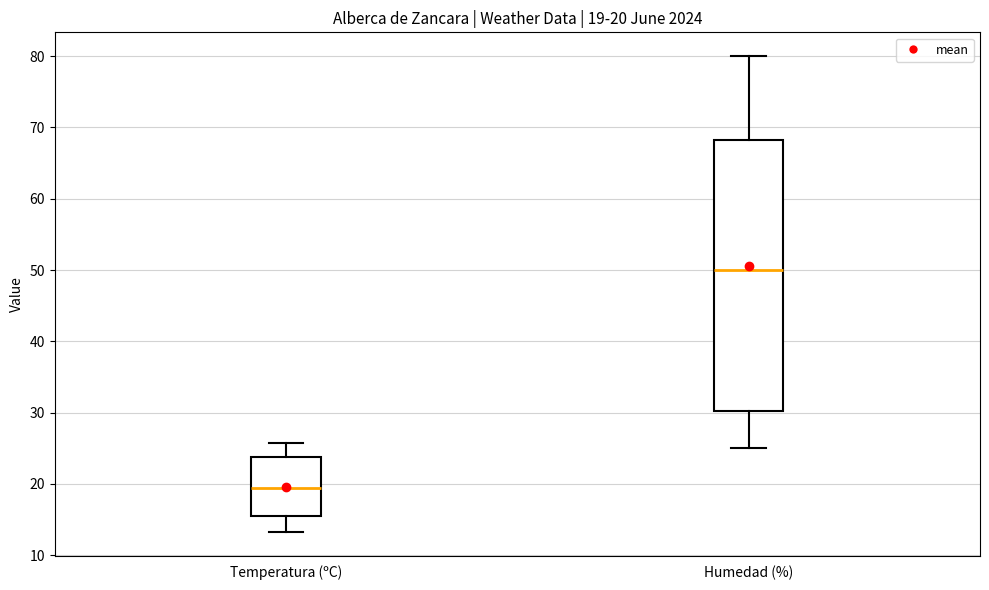

Which box is the tallest, from its lower edge to its upper edge?

Humedad (%)